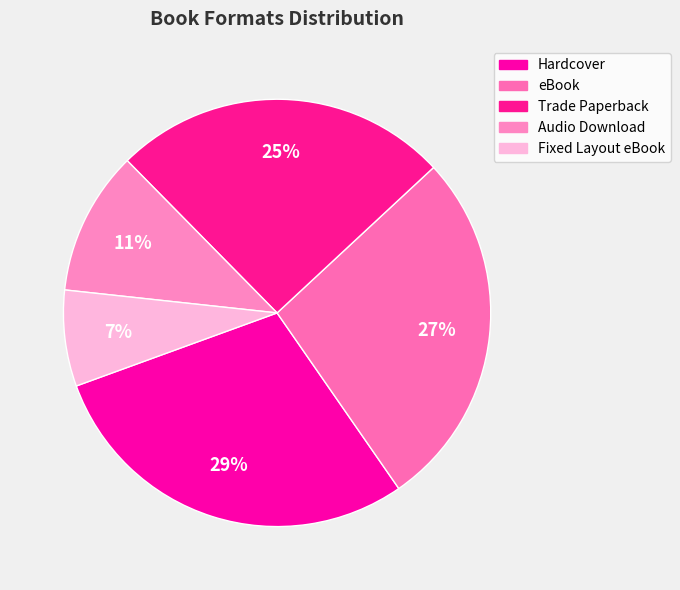

Which has a higher value, Fixed Layout eBook or Hardcover?

Hardcover